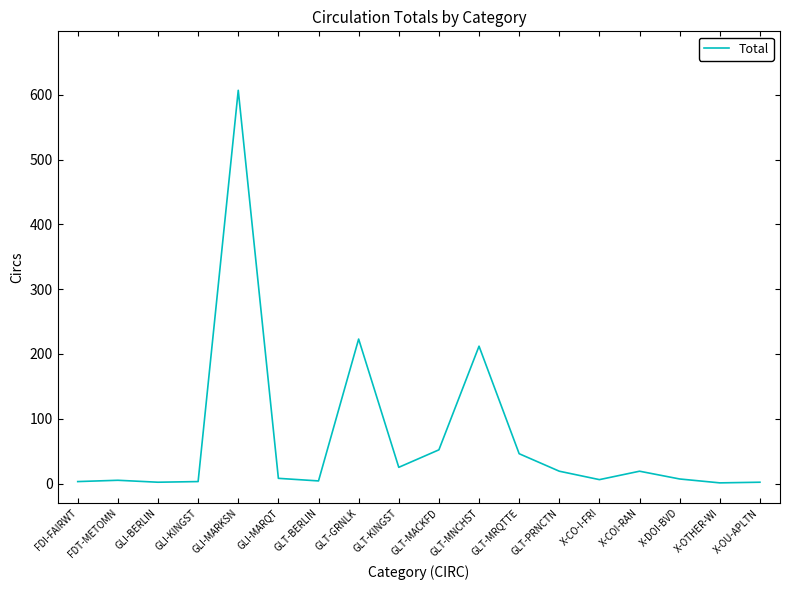

What is the difference between the maximum and minimum values?

606